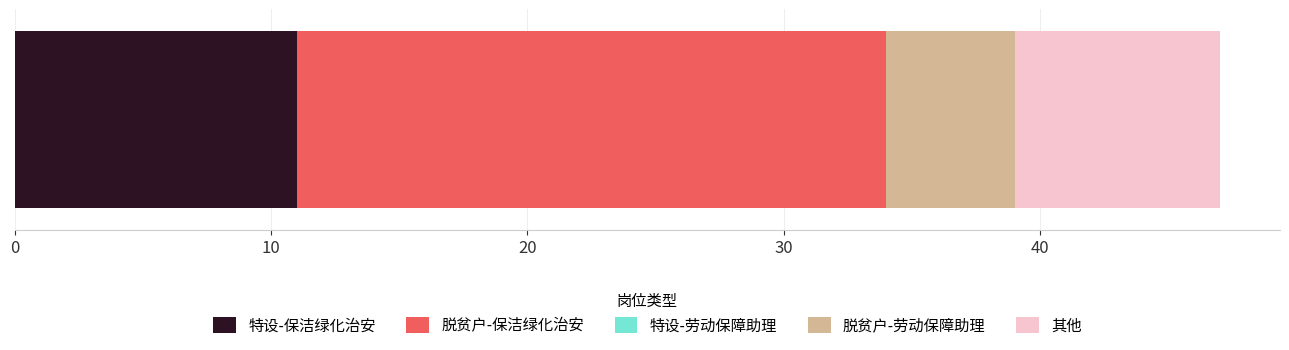

How many data points does each series have?

1